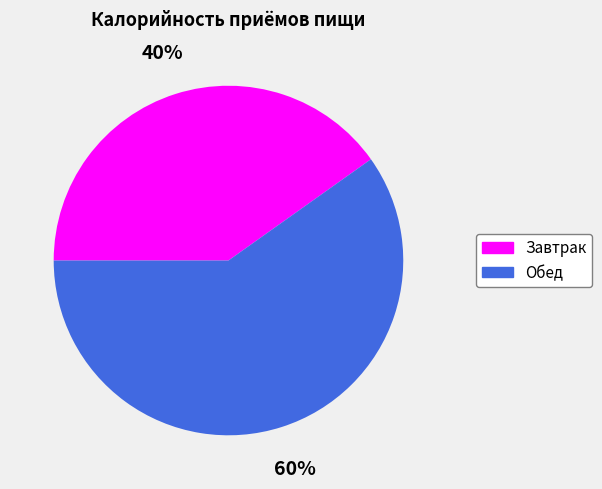

Which category has the smallest portion of the pie?

Завтрак